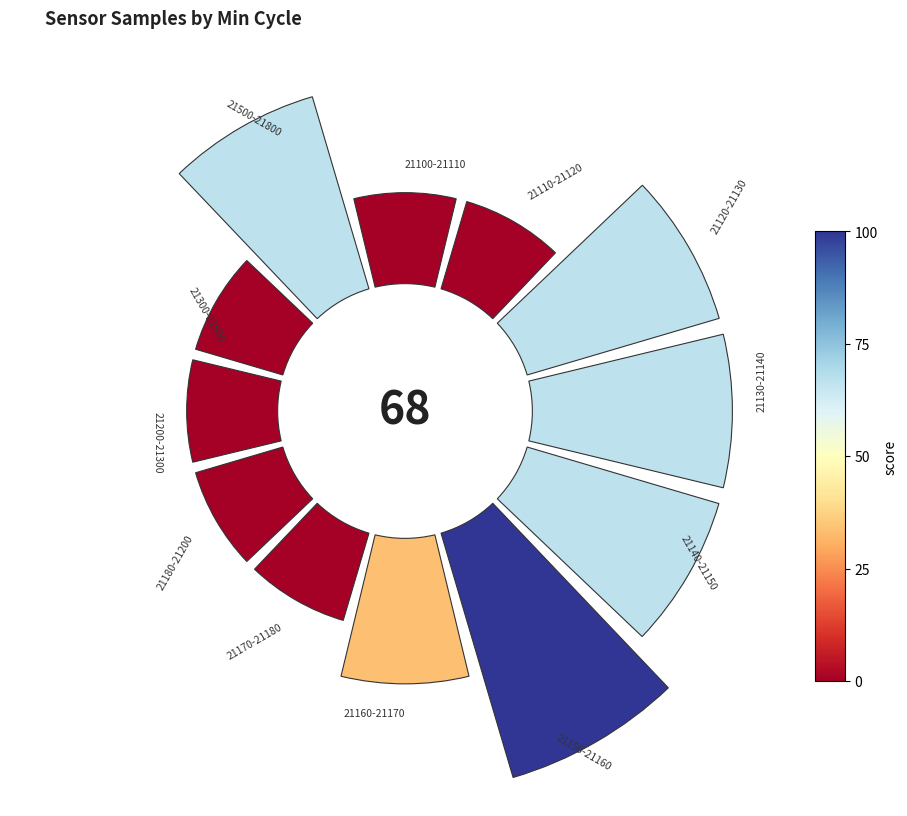

How many slices are in this pie chart?

12